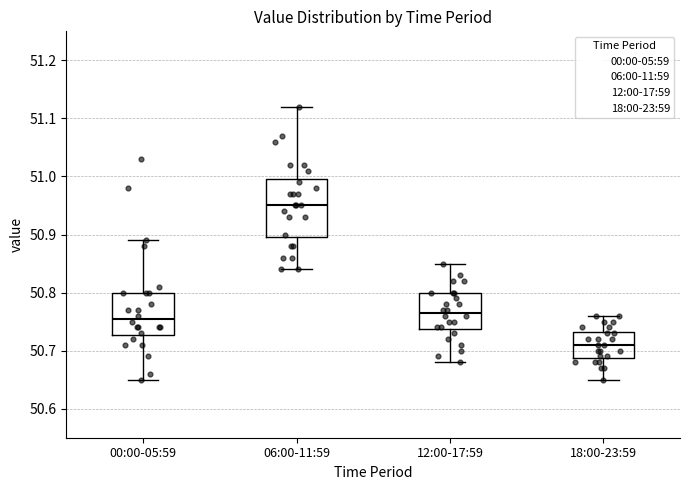

Which box is the tallest, from its lower edge to its upper edge?

06:00-11:59